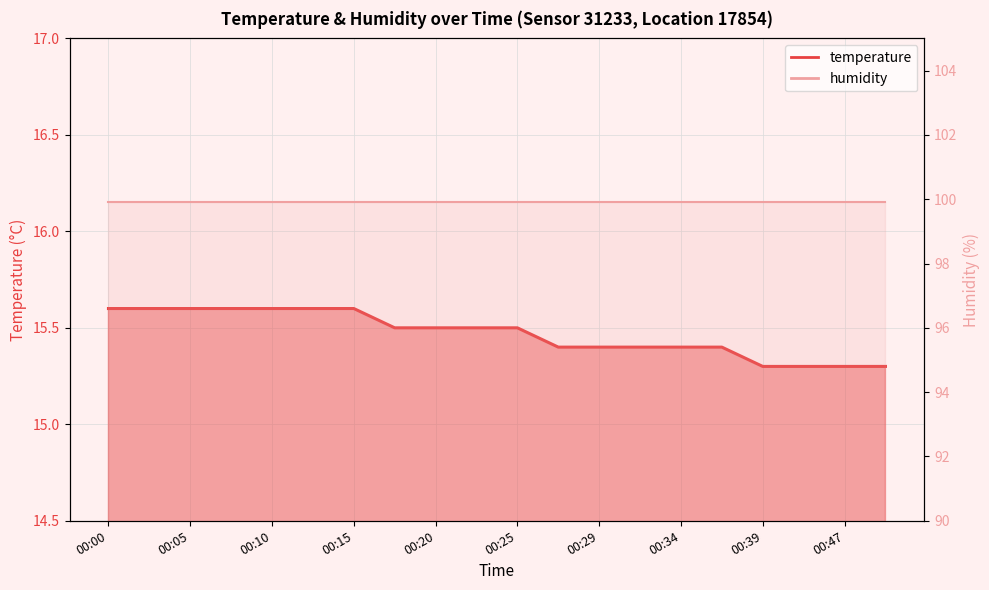

Rank the categories by value from lowest to highest.

00:39, 00:42, 00:47, 00:49, 00:27, 00:29, 00:32, 00:34, 00:37, 00:17, 00:20, 00:22, 00:25, 00:00, 00:03, 00:05, 00:07, 00:10, 00:12, 00:15